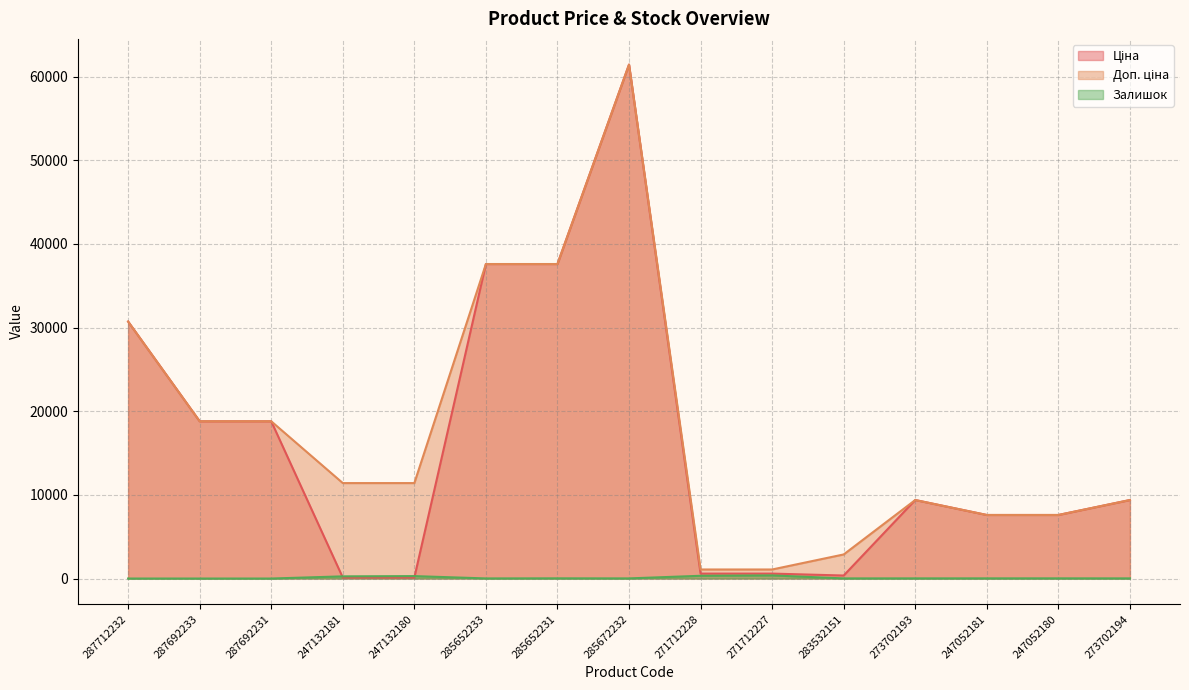

What is the sum of all Ціна values?

240661.1